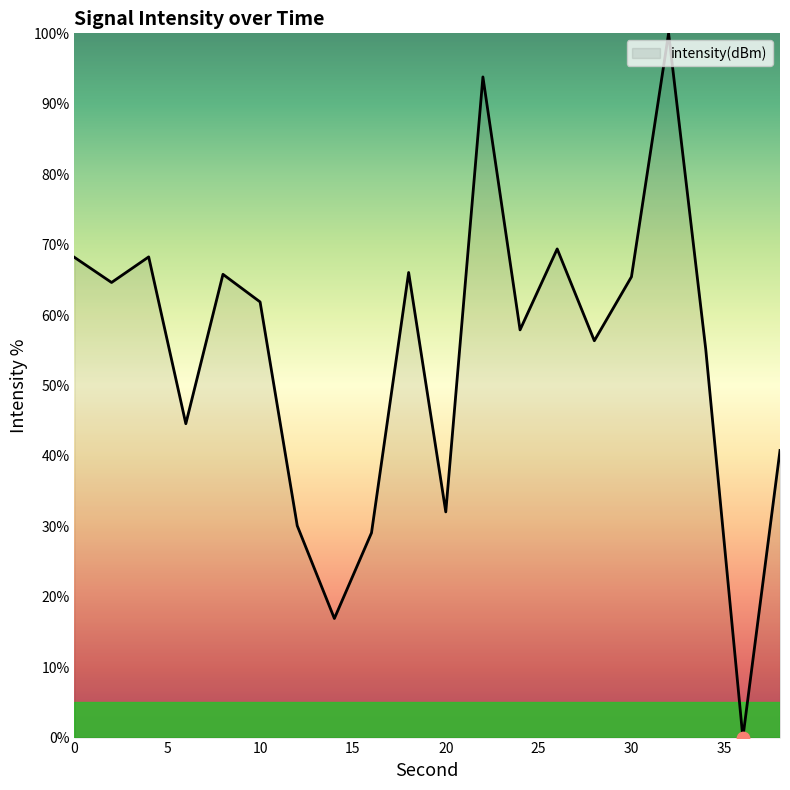

What is the difference between the maximum and minimum values?

100.0